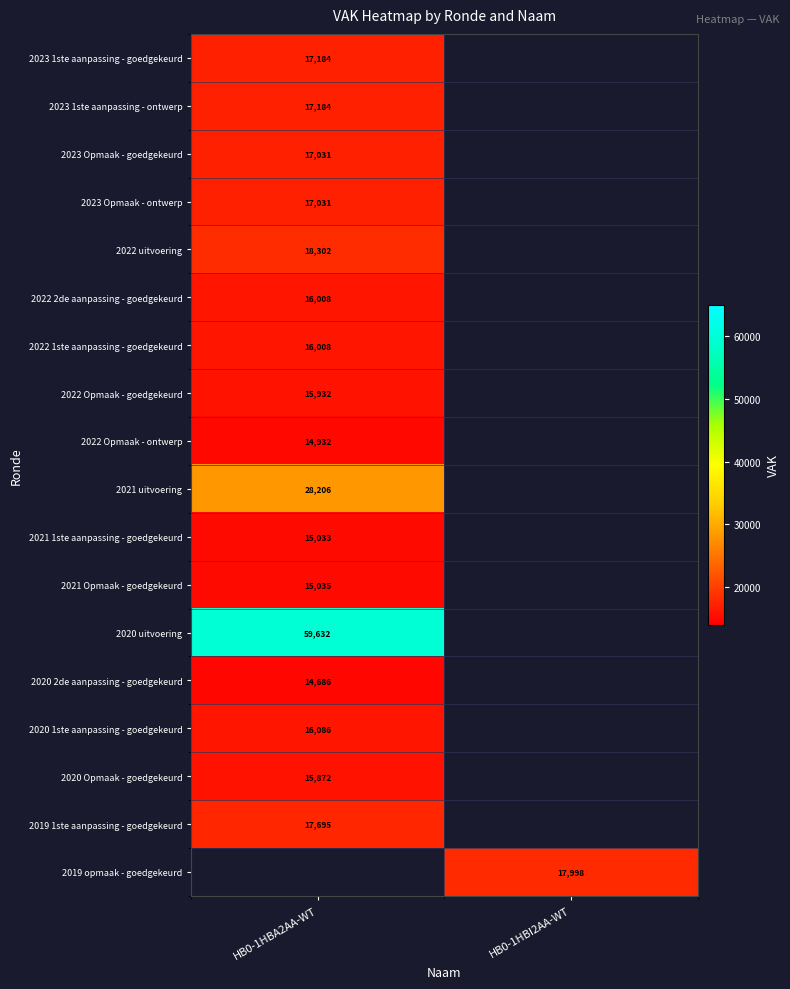

True or false: 2022 1ste aanpassing - goedgekeurd has a value of 21591 at HB0-1HBA2AA-WT.

False